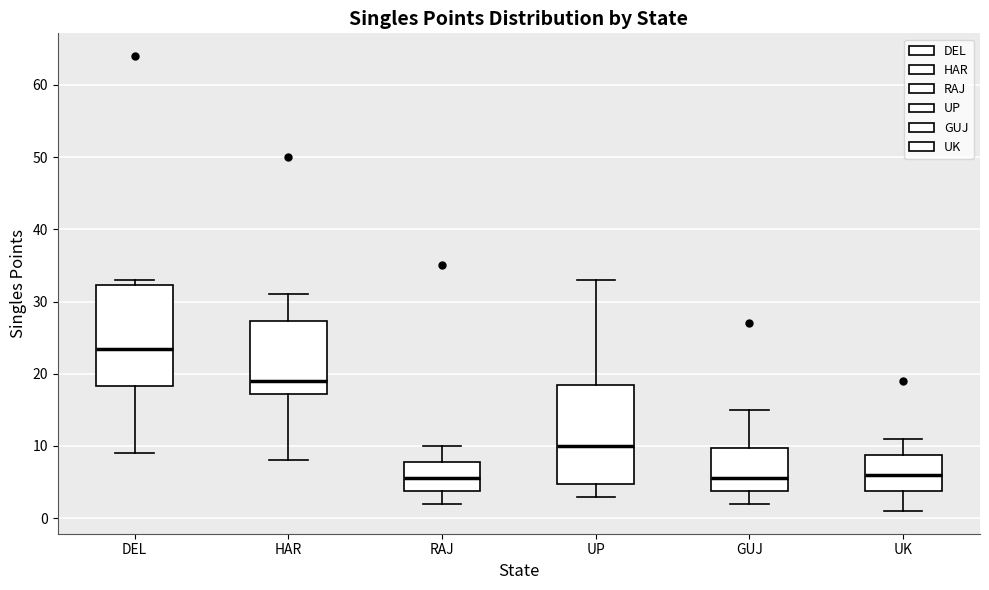

Reading left to right, transcribe this box plot: for each box, give where its median line is, the range the box spans, and where its two whiskers end, as read against the y-axis. The values are not printed on the chart, so give them approximately, as read against the axis.

DEL: median 24, box 18 to 32, whiskers 9 to 33
HAR: median 19, box 17 to 27, whiskers 8 to 31
RAJ: median 6, box 4 to 8, whiskers 2 to 10
UP: median 10, box 5 to 19, whiskers 3 to 33
GUJ: median 6, box 4 to 10, whiskers 2 to 15
UK: median 6, box 4 to 9, whiskers 1 to 11